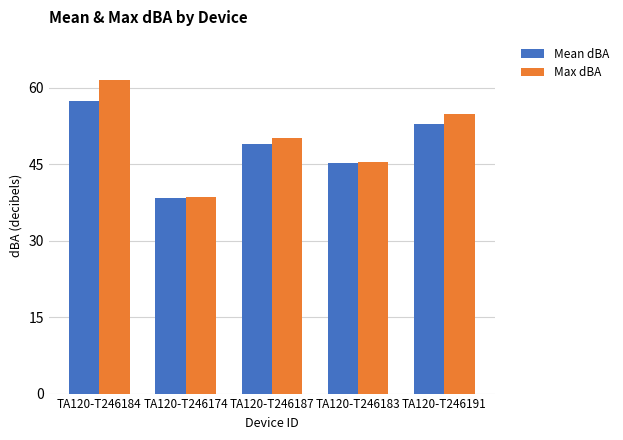

Reading left to right, transcribe all the data shown in this chart.

Mean dBA: 57.5	38.3	49.0	45.3	52.9
Max dBA: 61.5	38.5	50.2	45.4	54.9